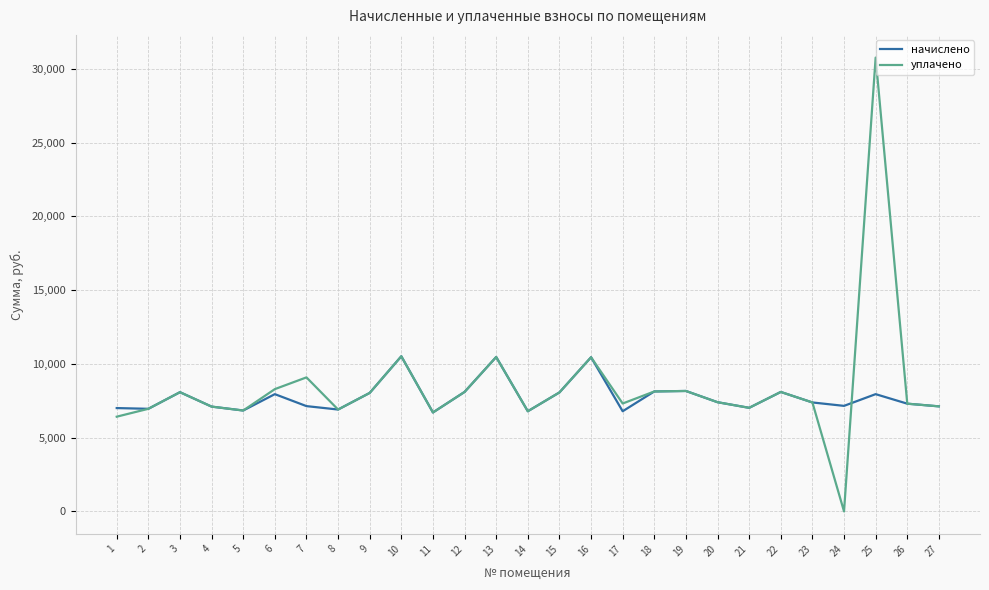

True or false: уплачено has a value of 17893.3 at 16.

False